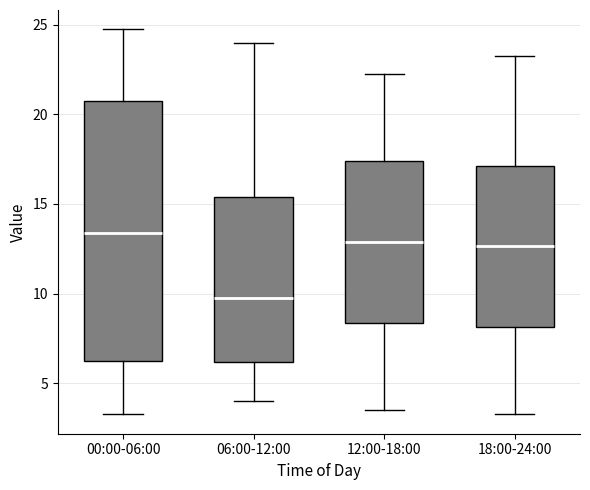

Which box is the tallest, from its lower edge to its upper edge?

00:00-06:00